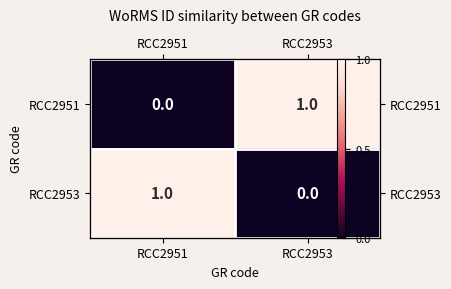

What is the difference between the maximum and minimum values in the RCC2951 series?

1